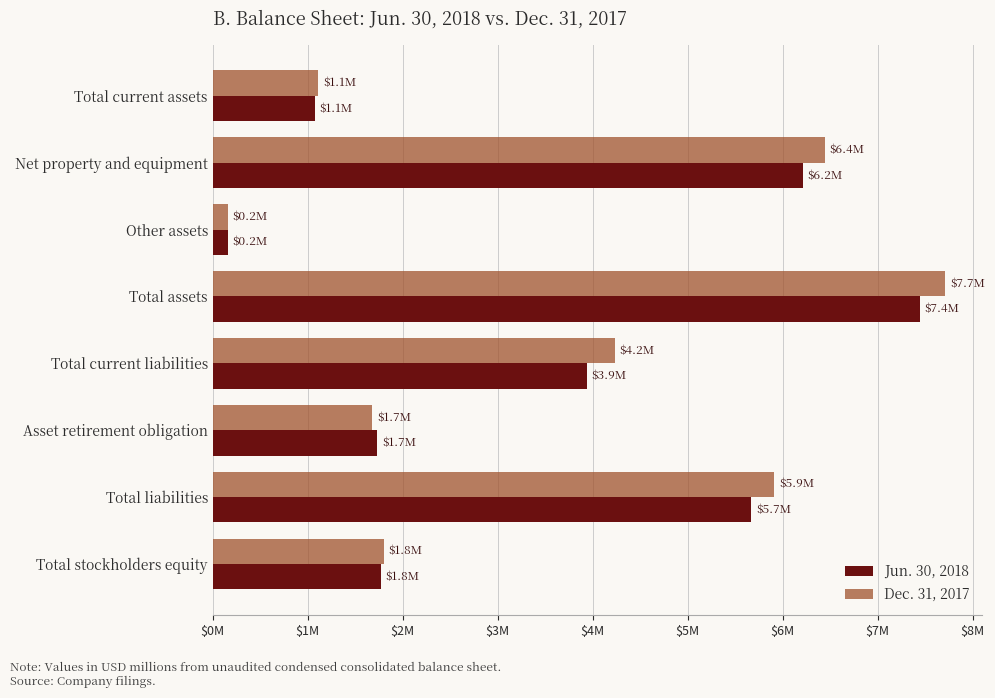

At which category does the chart reach its peak across all series?

Total assets